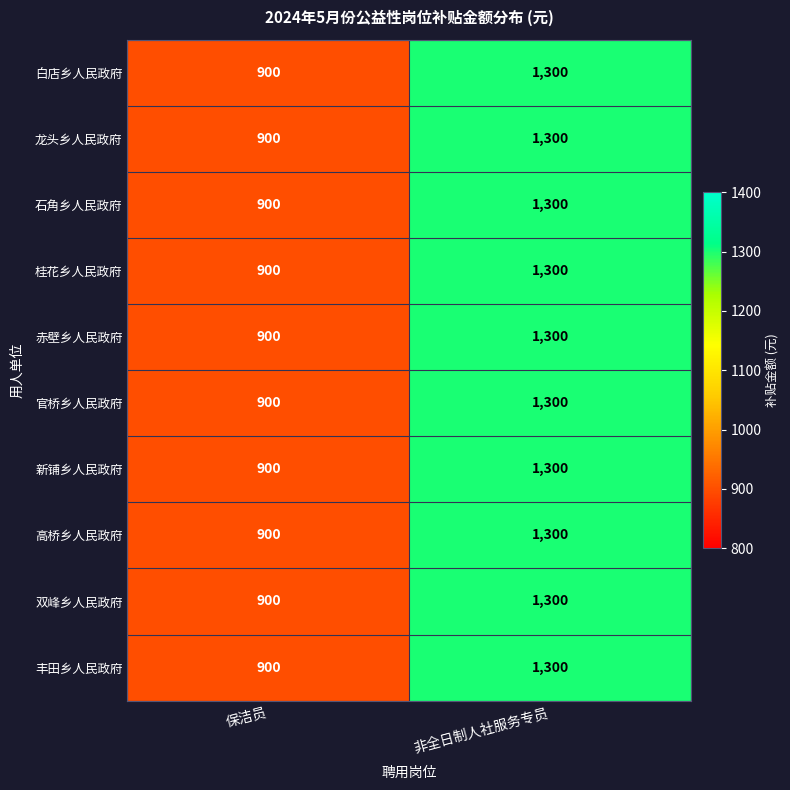

At which label is 石角乡人民政府 closest to 1100?

保洁员